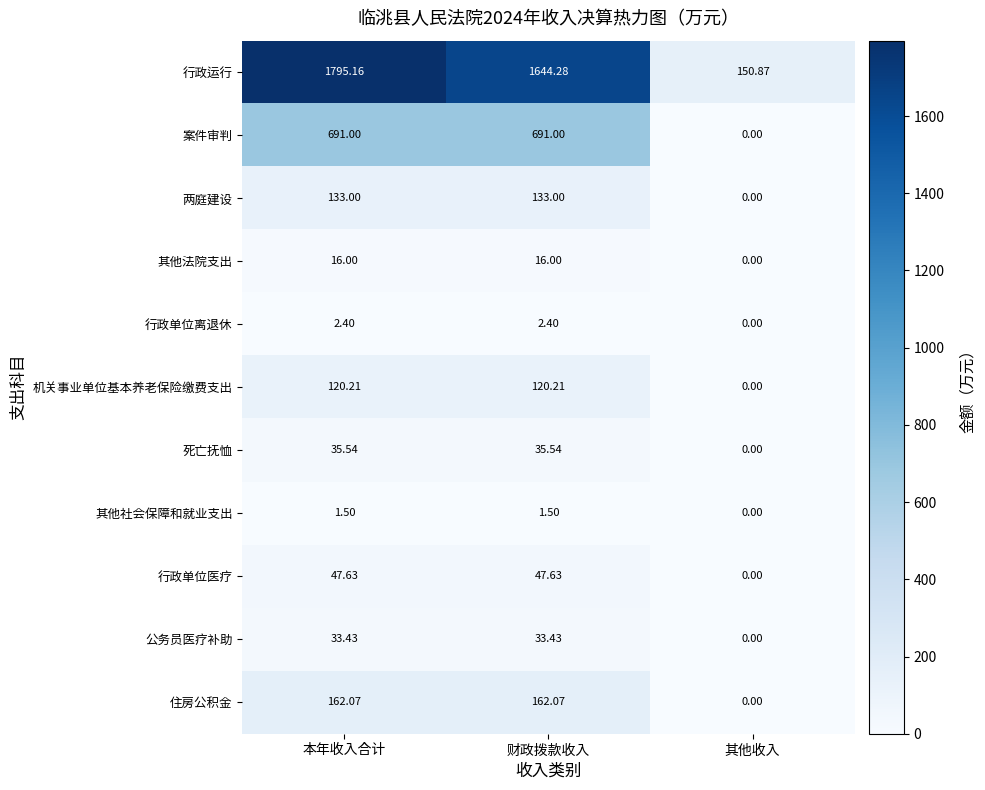

Where does the 行政单位医疗 series first go above 47?

本年收入合计